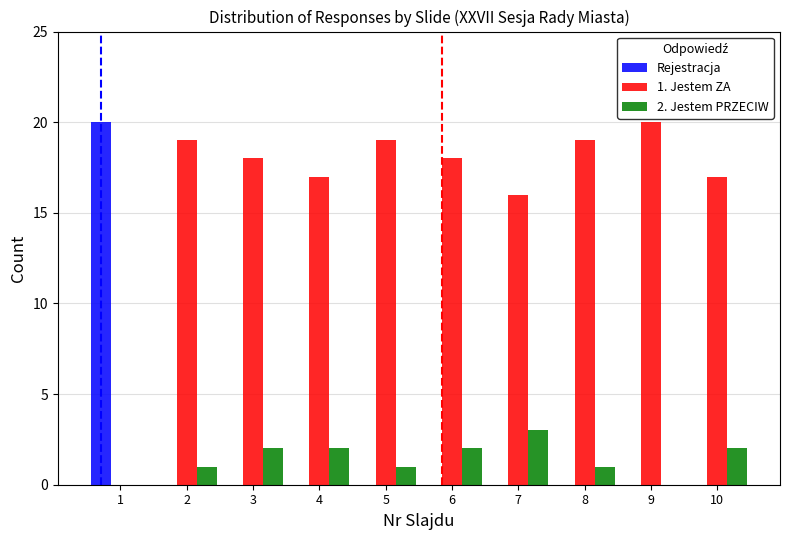

The 1. Jestem ZA series shows 17 at 4. True or false?

True